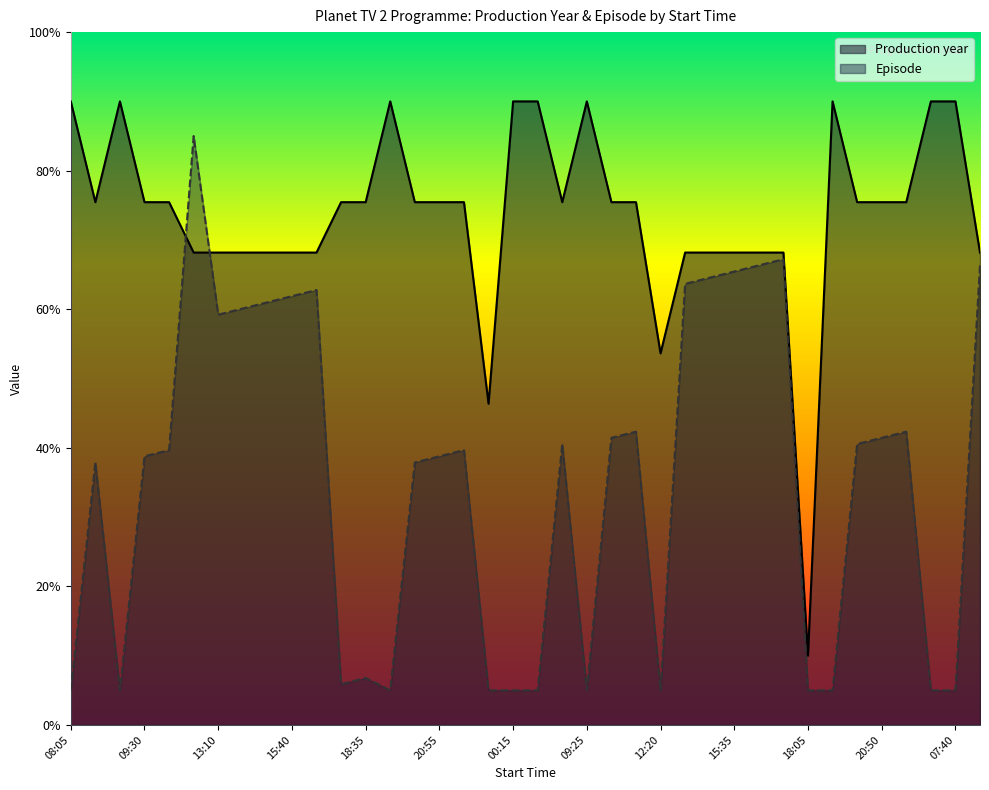

How many values in the Episode series exceed 39?

20